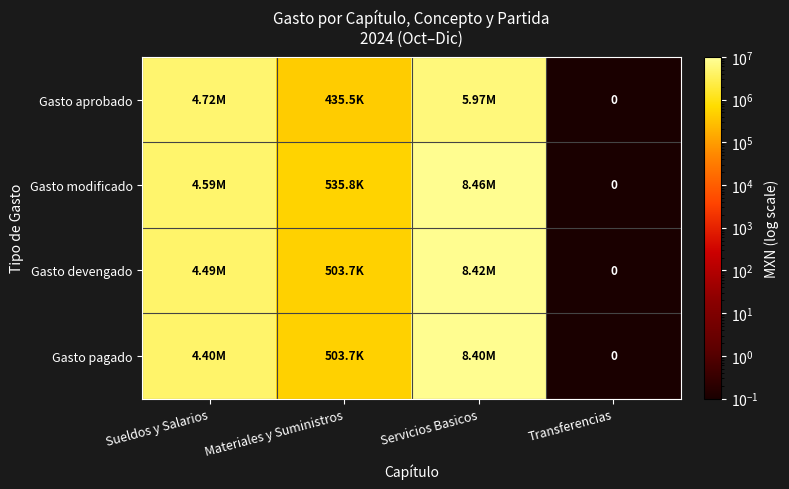

What is the difference between the Gasto pagado values at Sueldos y Salarios and Transferencias?

4395587.8